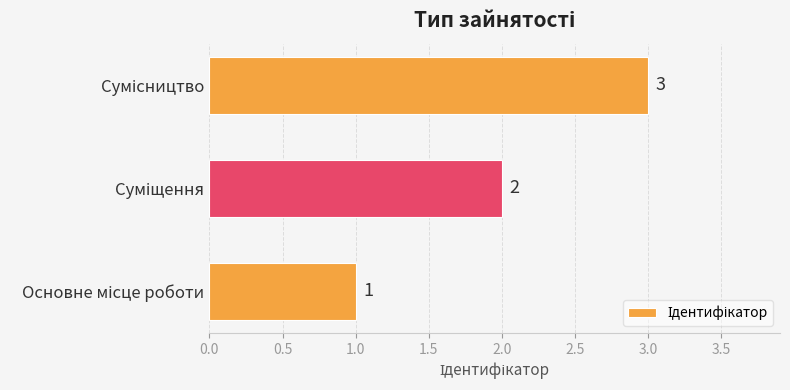

Count the values in the range 1 to 3.

3